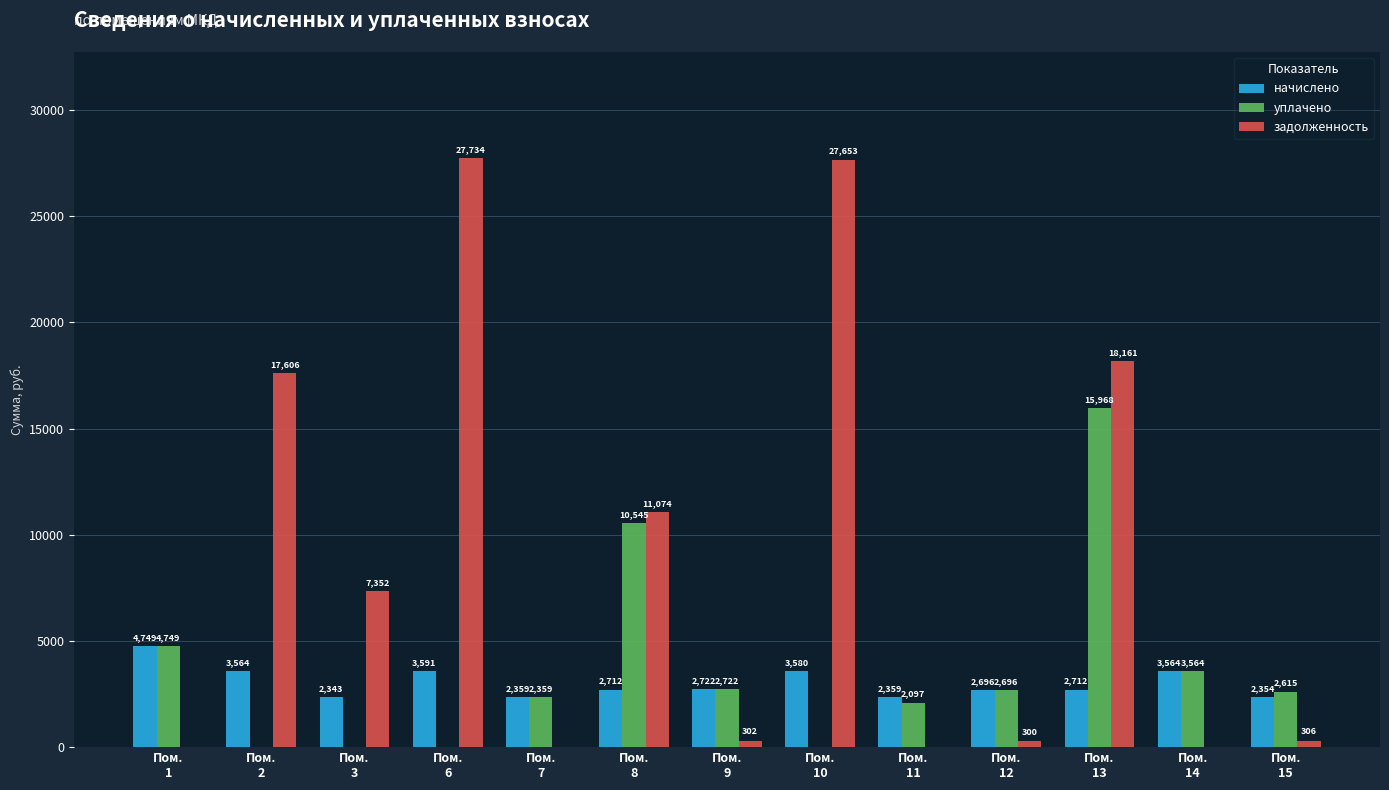

Which series has the largest range (max minus min)?

задолженность